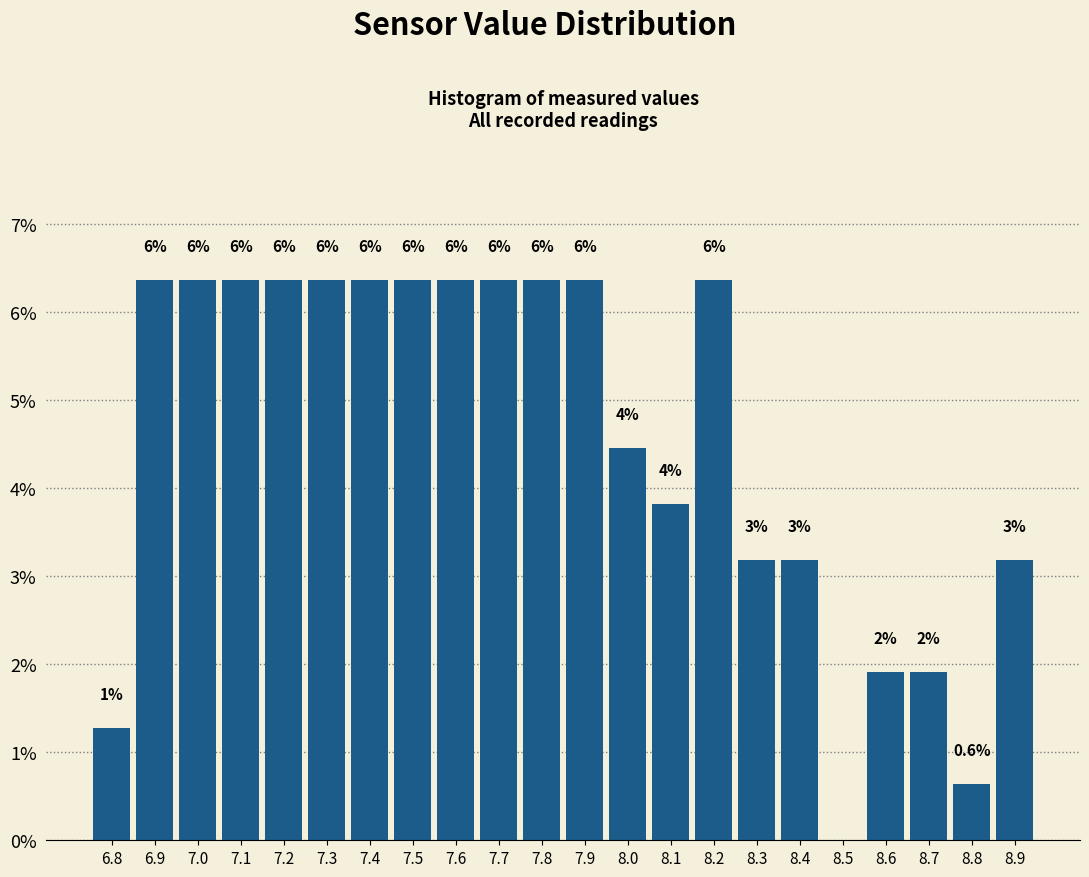

Are the bars horizontal?

No